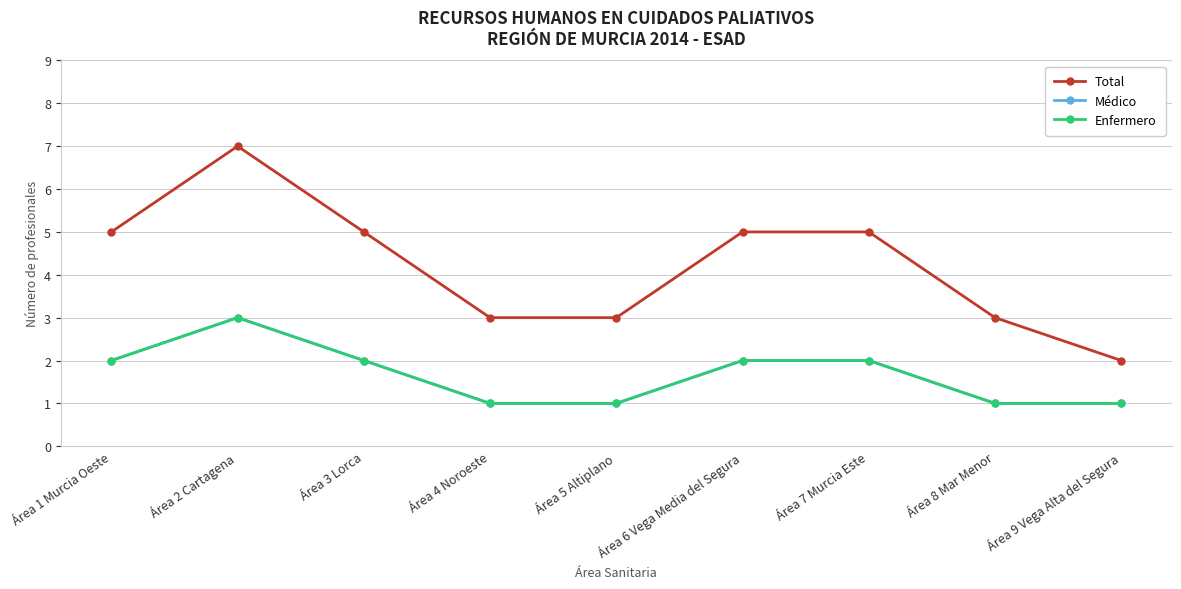

What is the lowest value of the Enfermero series?

1